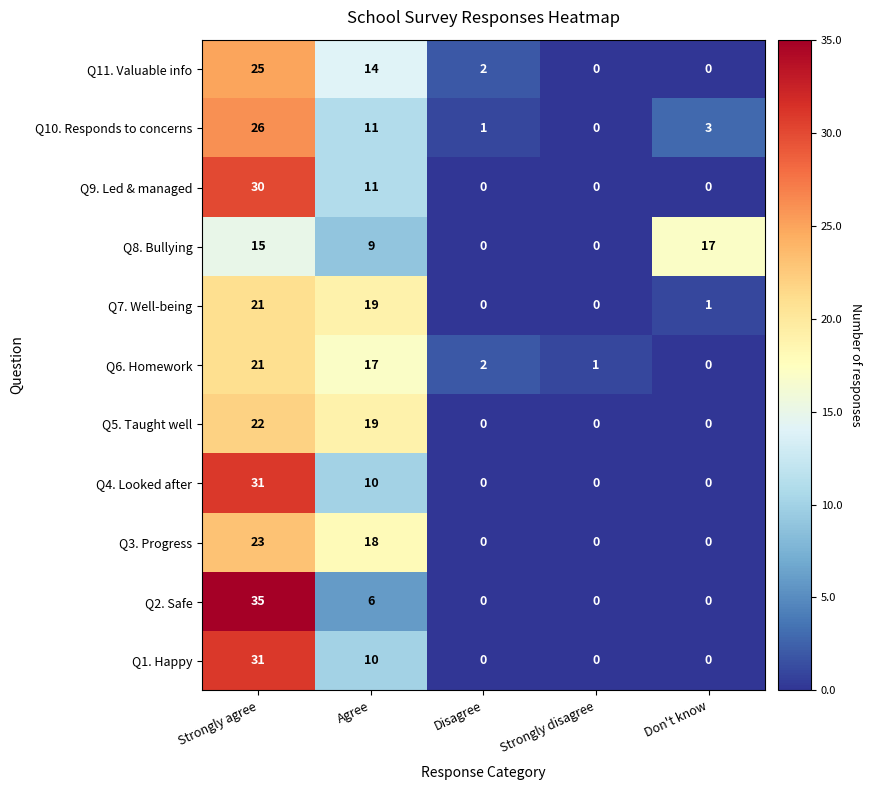

Read the Q8. Bullying value at Don't know, to the nearest 5.

15